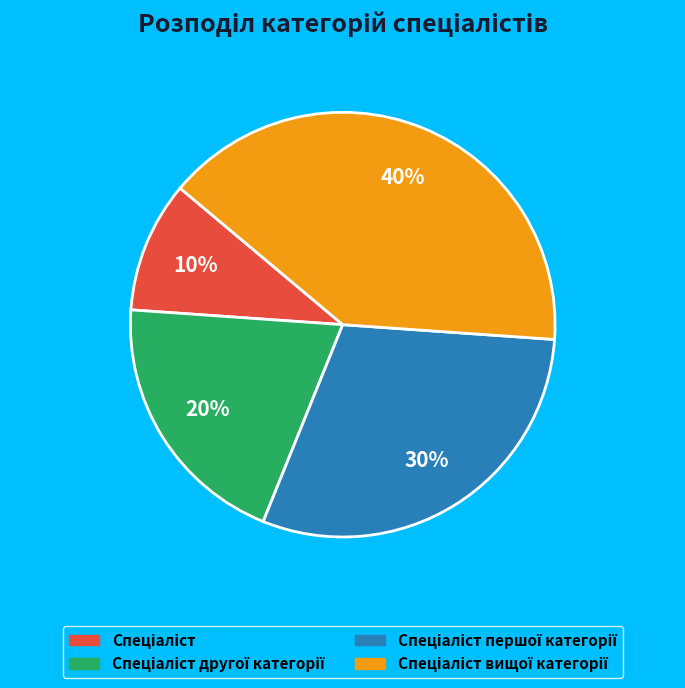

Count the number of slices in the pie.

4